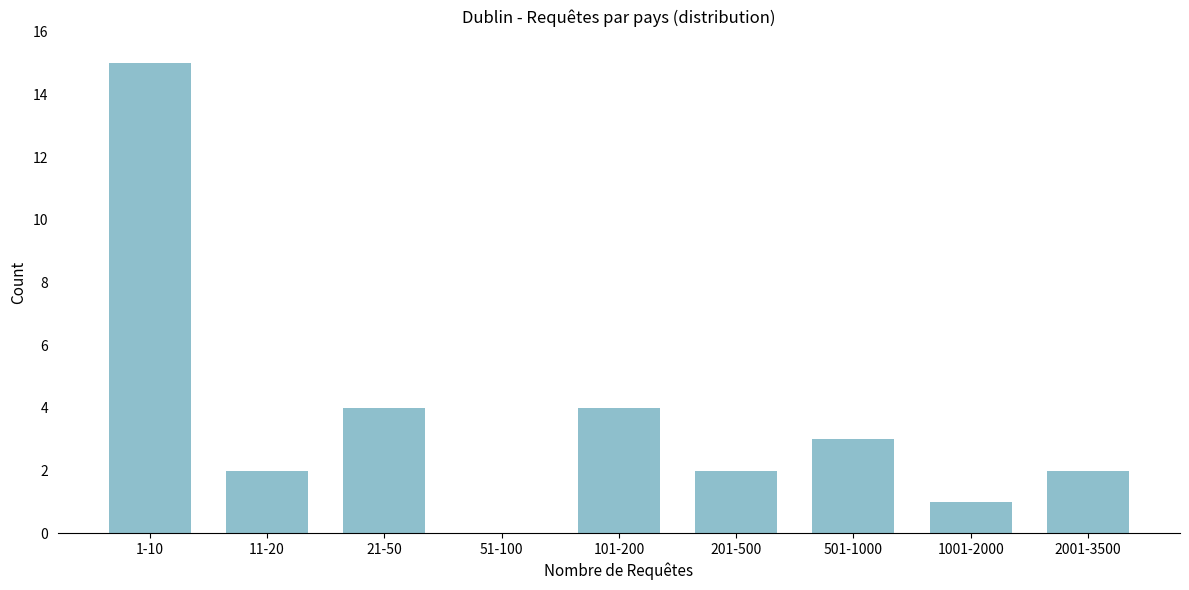

Reading left to right, transcribe all the data shown in this chart.

1-10=15	11-20=2	21-50=4	51-100=0	101-200=4	201-500=2	501-1000=3	1001-2000=1	2001-3500=2